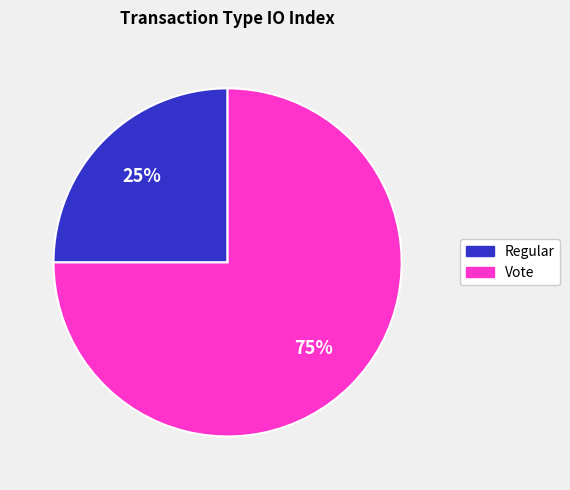

How many segments does this pie chart have?

2